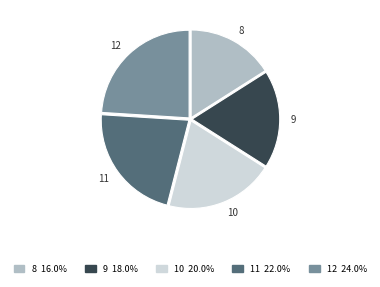

What is the largest slice in the pie chart?

12